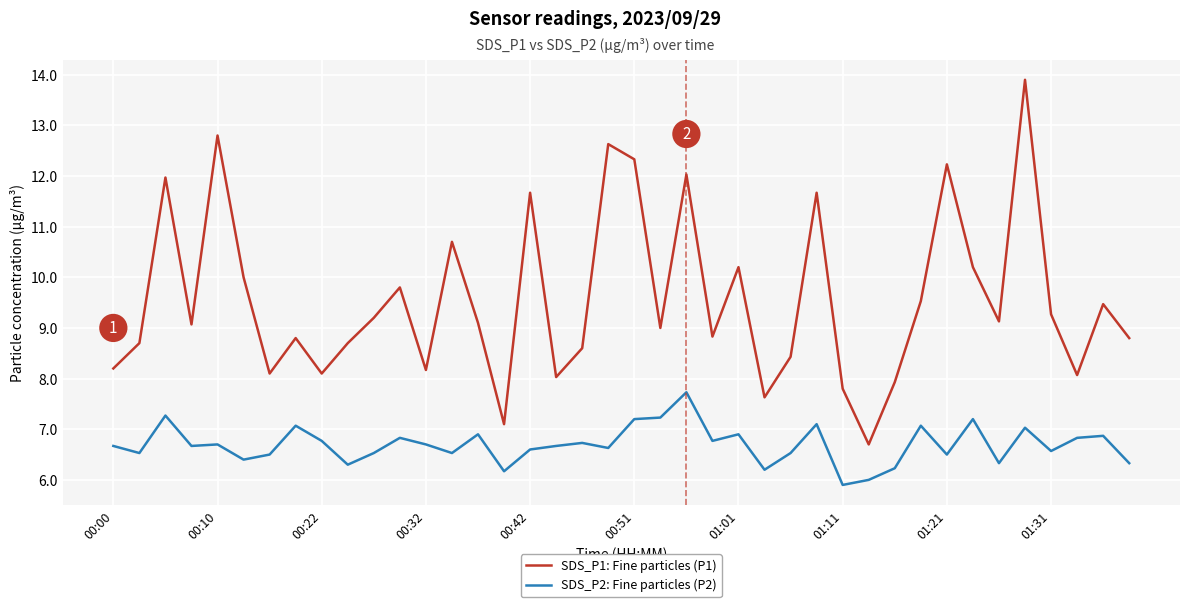

What is the greatest value displayed?

13.9